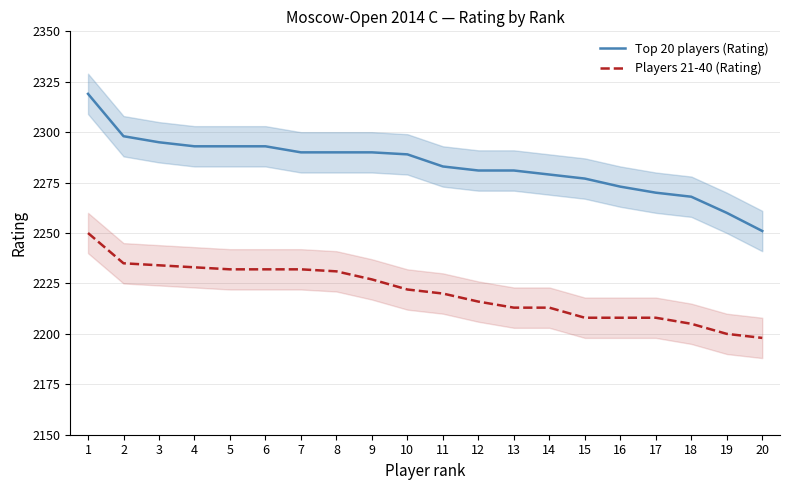

Which series has the largest range (max minus min)?

Top 20 players (Rating)